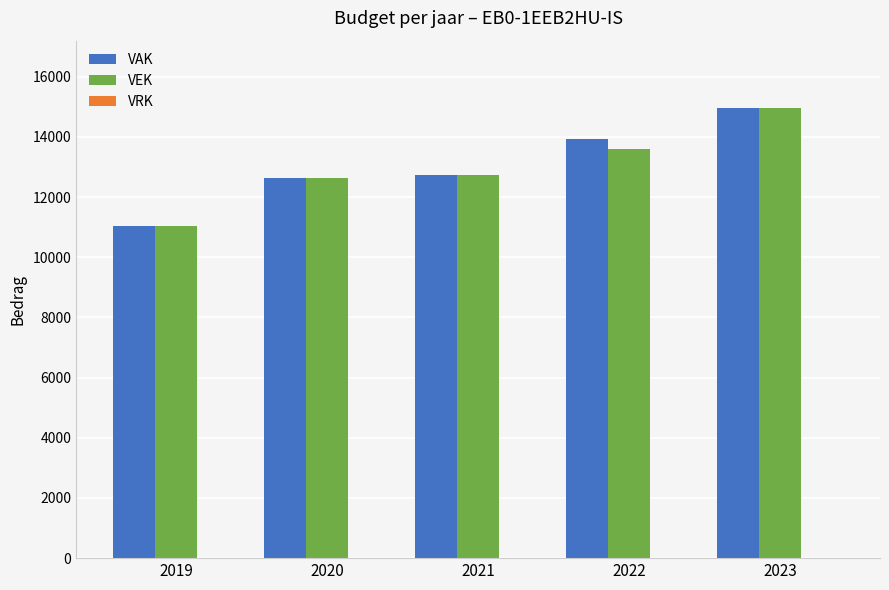

What is the total value across all series at 2020?

25242.7